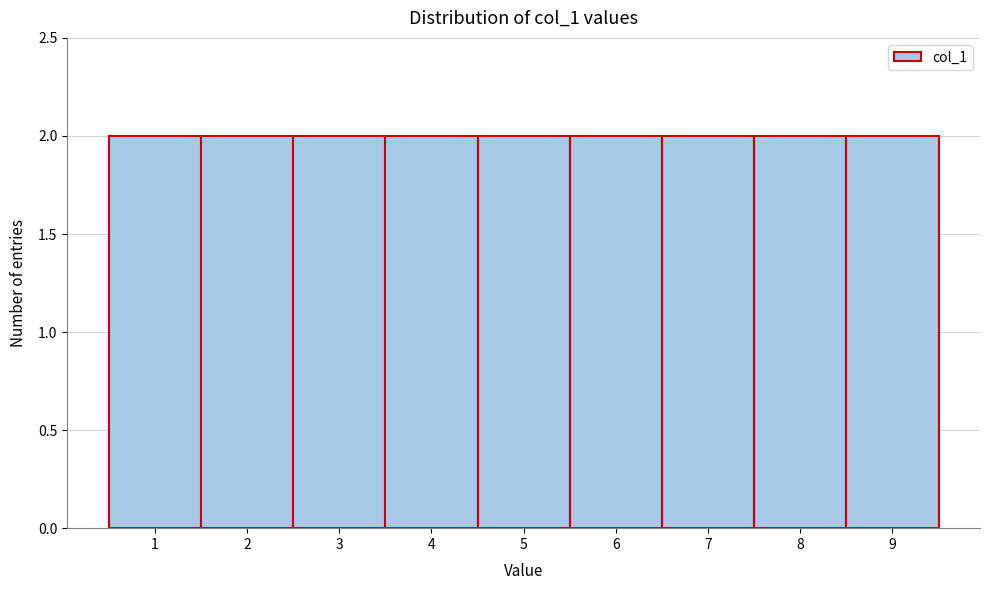

Reading left to right, list every bar in this chart as the range it spans on the x-axis followed by its height. The values are not printed on the chart, so give them approximately, as read against the axis.

0.5 to 1.5: 2
1.5 to 2.5: 2
2.5 to 3.5: 2
3.5 to 4.5: 2
4.5 to 5.5: 2
5.5 to 6.5: 2
6.5 to 7.5: 2
7.5 to 8.5: 2
8.5 to 9.5: 2